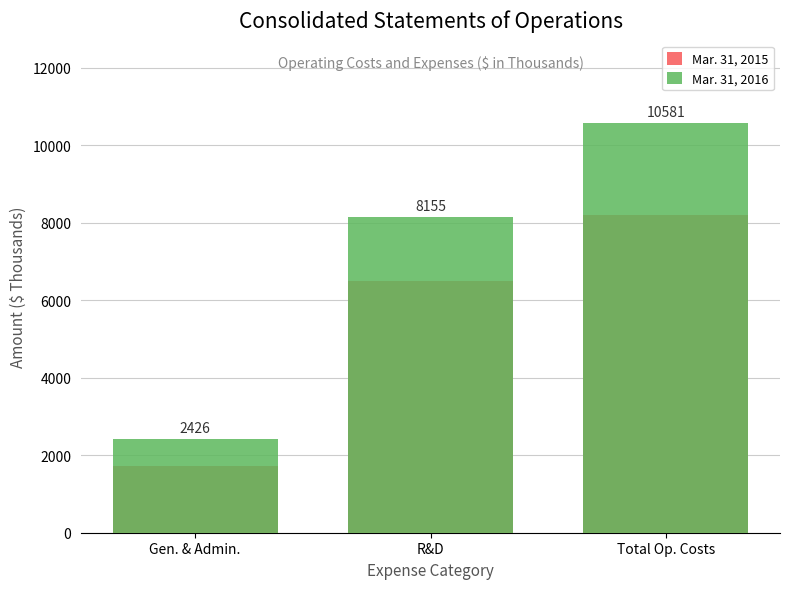

Which has a higher value, Gen. & Admin. or R&D?

R&D